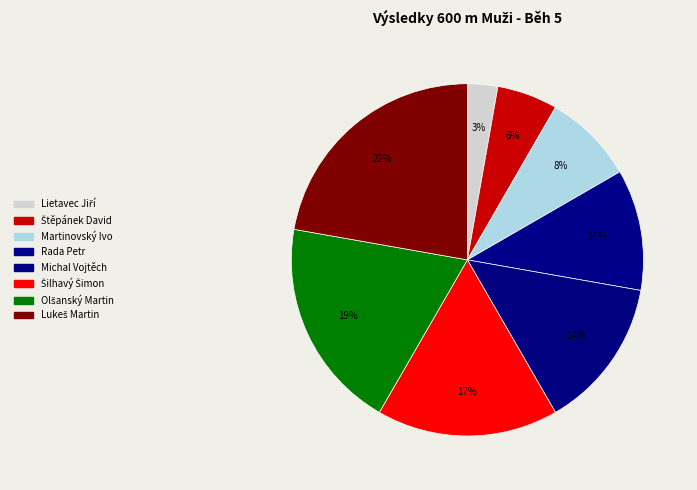

Is Lietavec Jiří the majority of the pie?

No